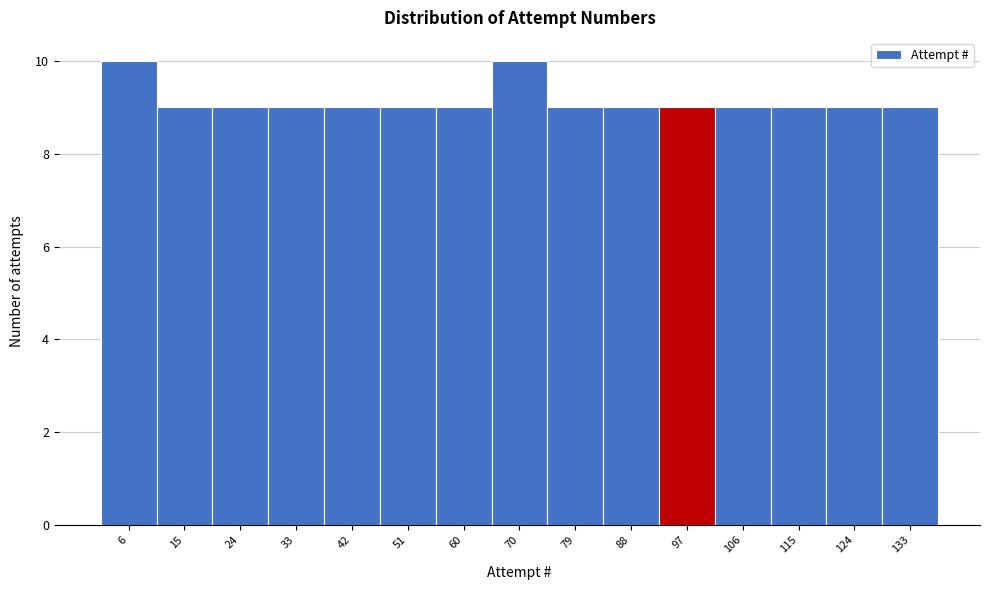

Reading left to right, list every bar in this chart as the range it spans on the x-axis followed by its height. Neither the bar edges nor the heights are printed on the chart, so give them approximately, as read against the axes.

1 to 10: 10
10 to 19: 9
19 to 28: 9
28 to 38: 9
38 to 47: 9
47 to 56: 9
56 to 65: 9
65 to 74: 10
74 to 83: 9
83 to 92: 9
92 to 101: 9
101 to 111: 9
111 to 120: 9
120 to 129: 9
129 to 138: 9